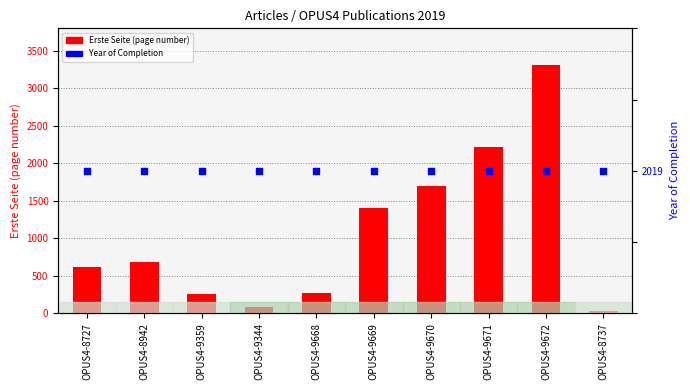

Which series reaches the maximum Y coordinate?

Erste Seite (page)